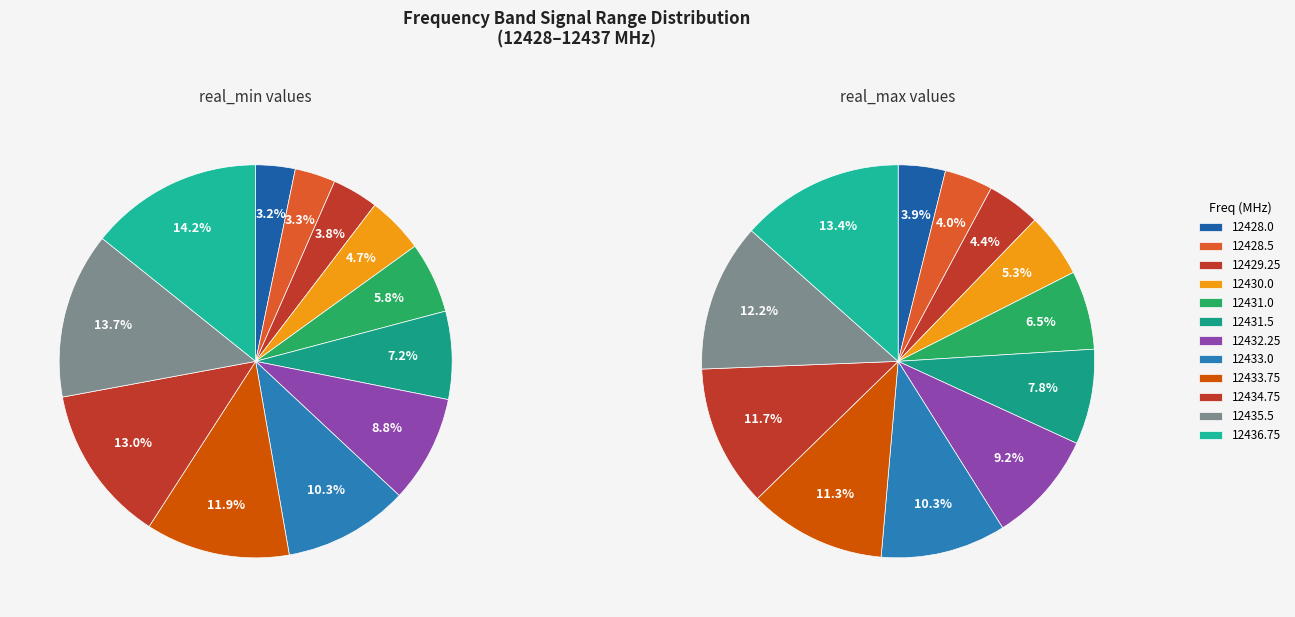

Is there any slice that represents more than half of the pie?

No